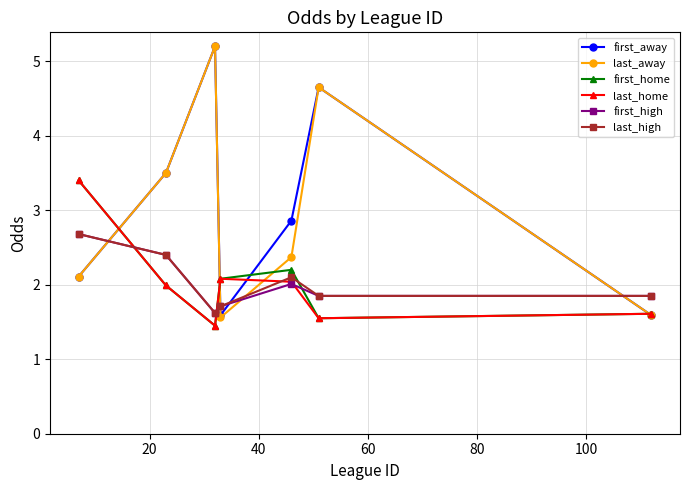

At how many categories does at least one series exceed 1?

7